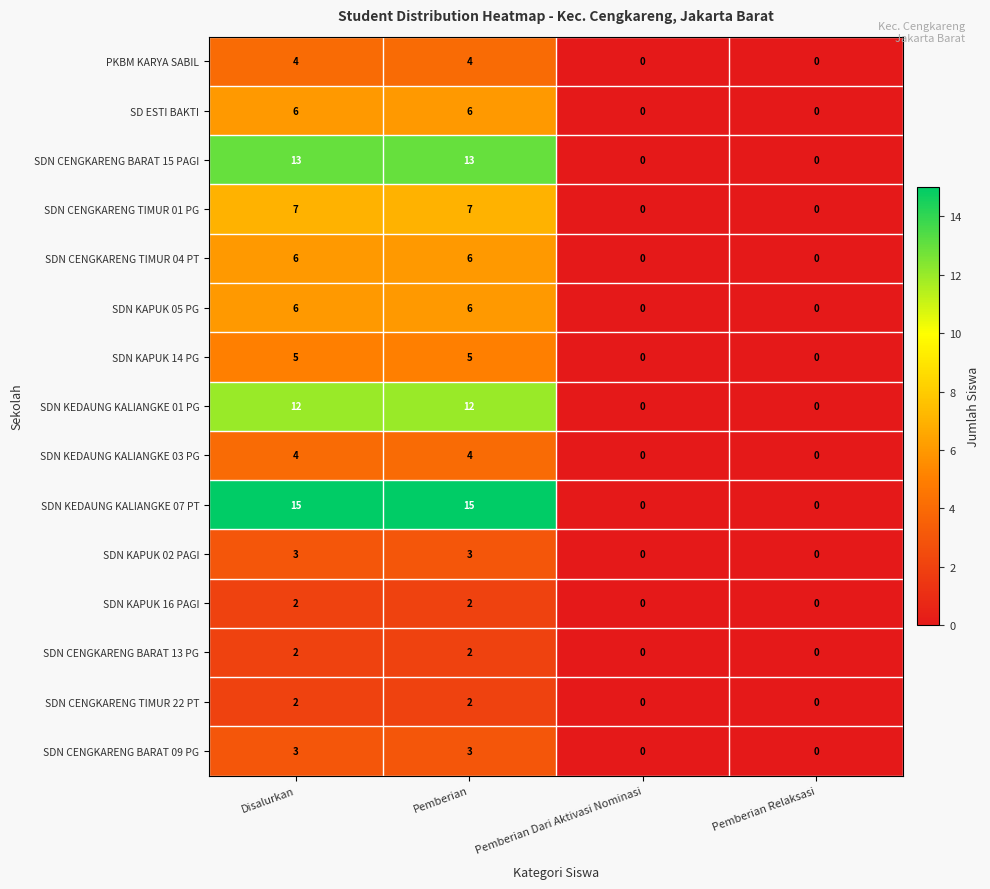

How many distinct data groups are displayed?

15